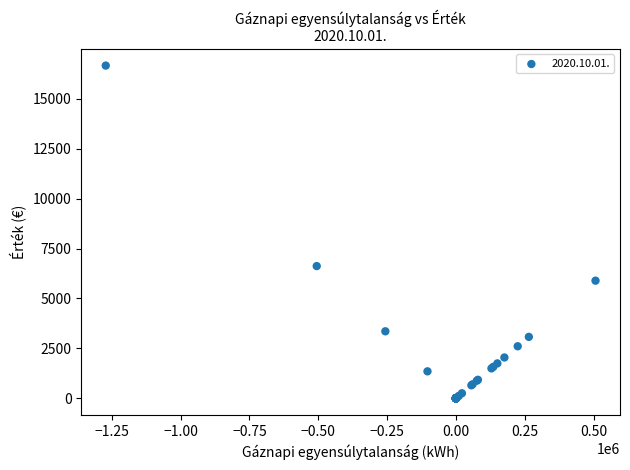

What Y value in the scatter plot is closest to 8331?

6623.2